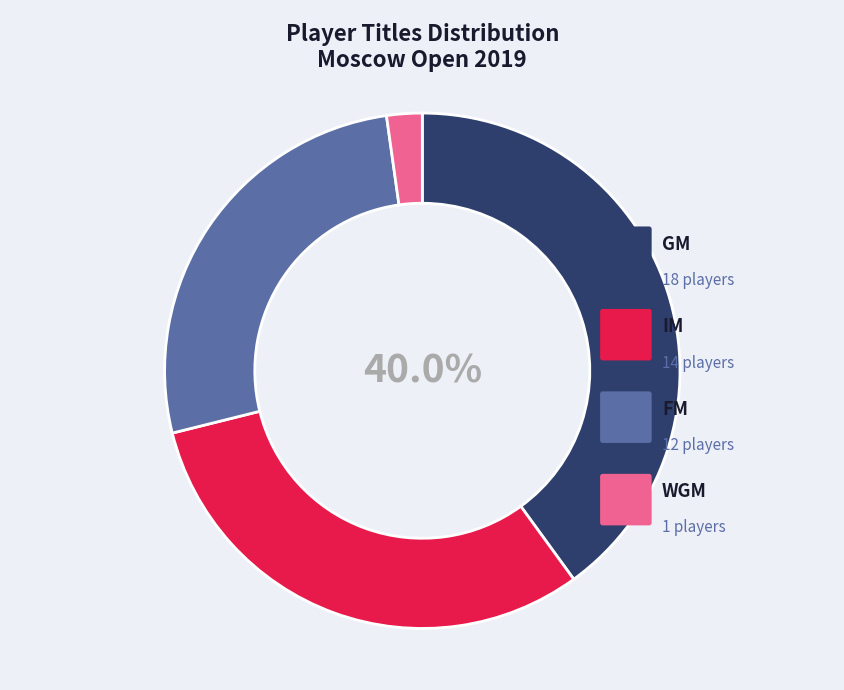

Rank the categories by value from lowest to highest.

WGM, FM, IM, GM